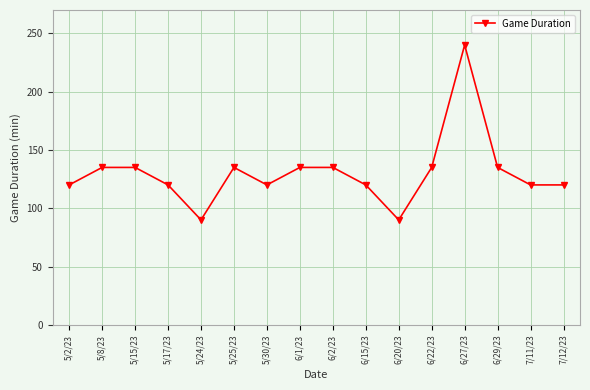

What is the difference between the maximum and minimum values?

150